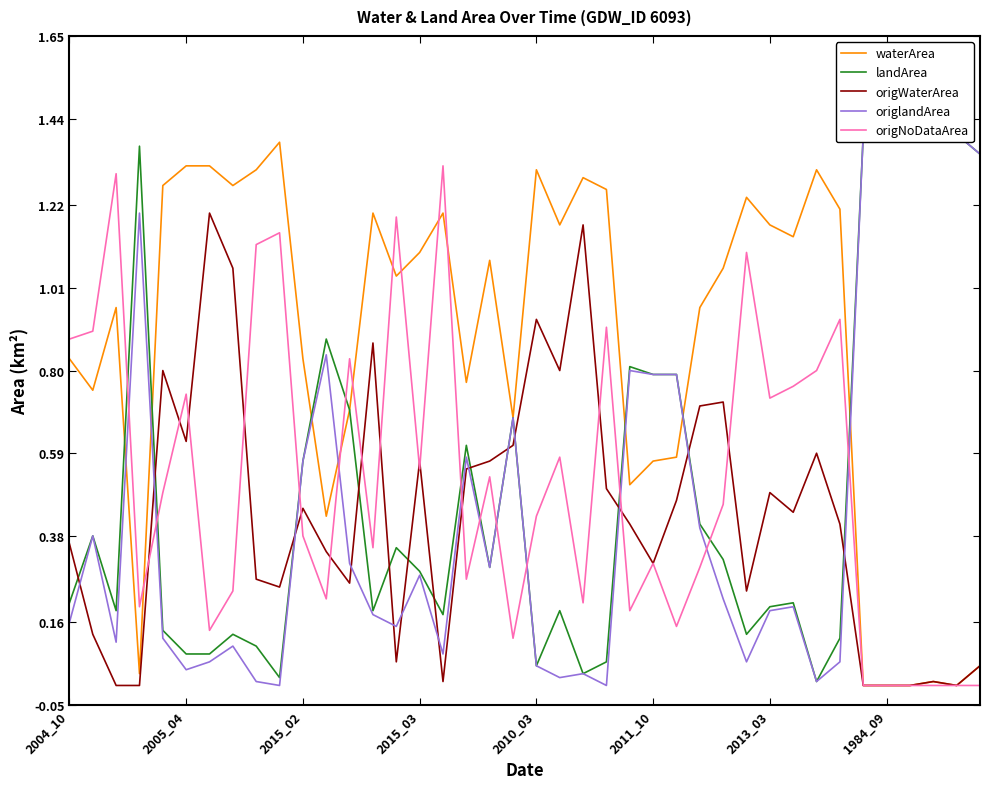

Is the value of origWaterArea at 2010_03 greater than the value of origNoDataArea at 2004_10?

Yes